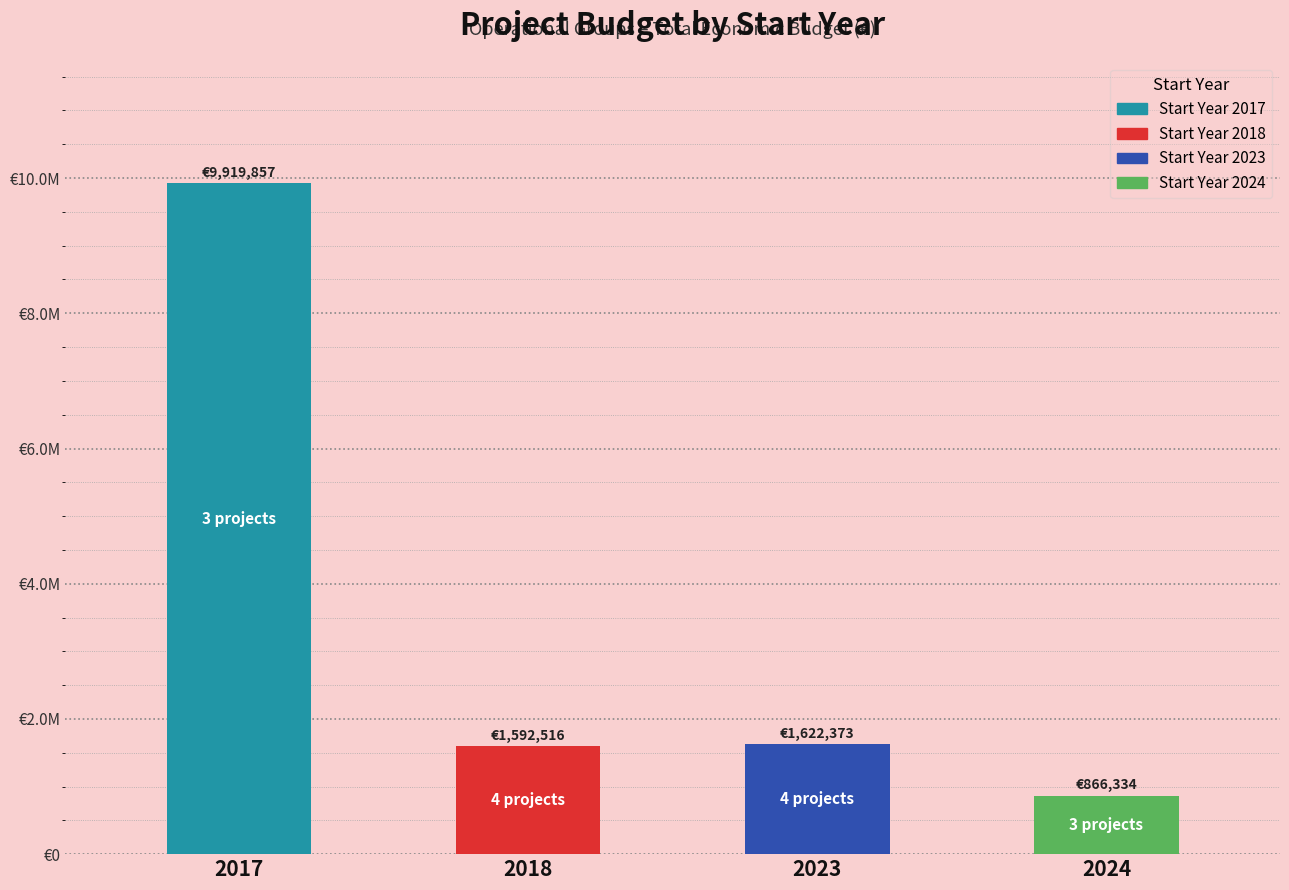

Which label corresponds to the largest value in the chart?

2017